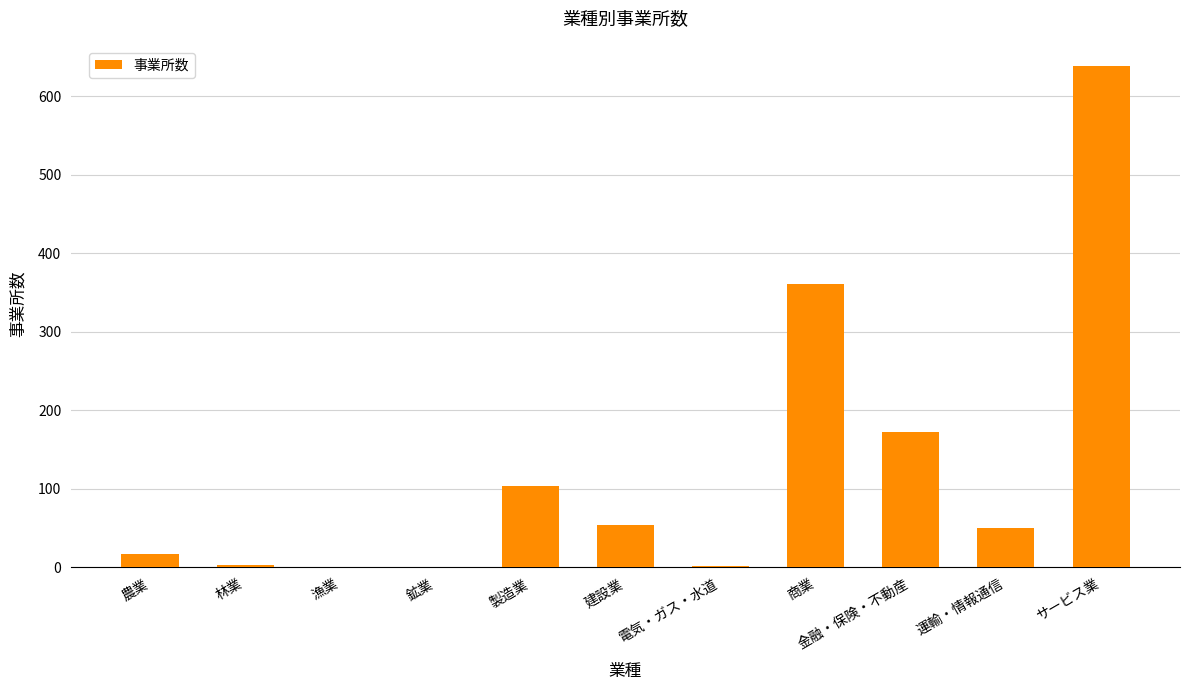

What is the ratio of the value at 農業 to the value at 電気・ガス・水道?

8.5